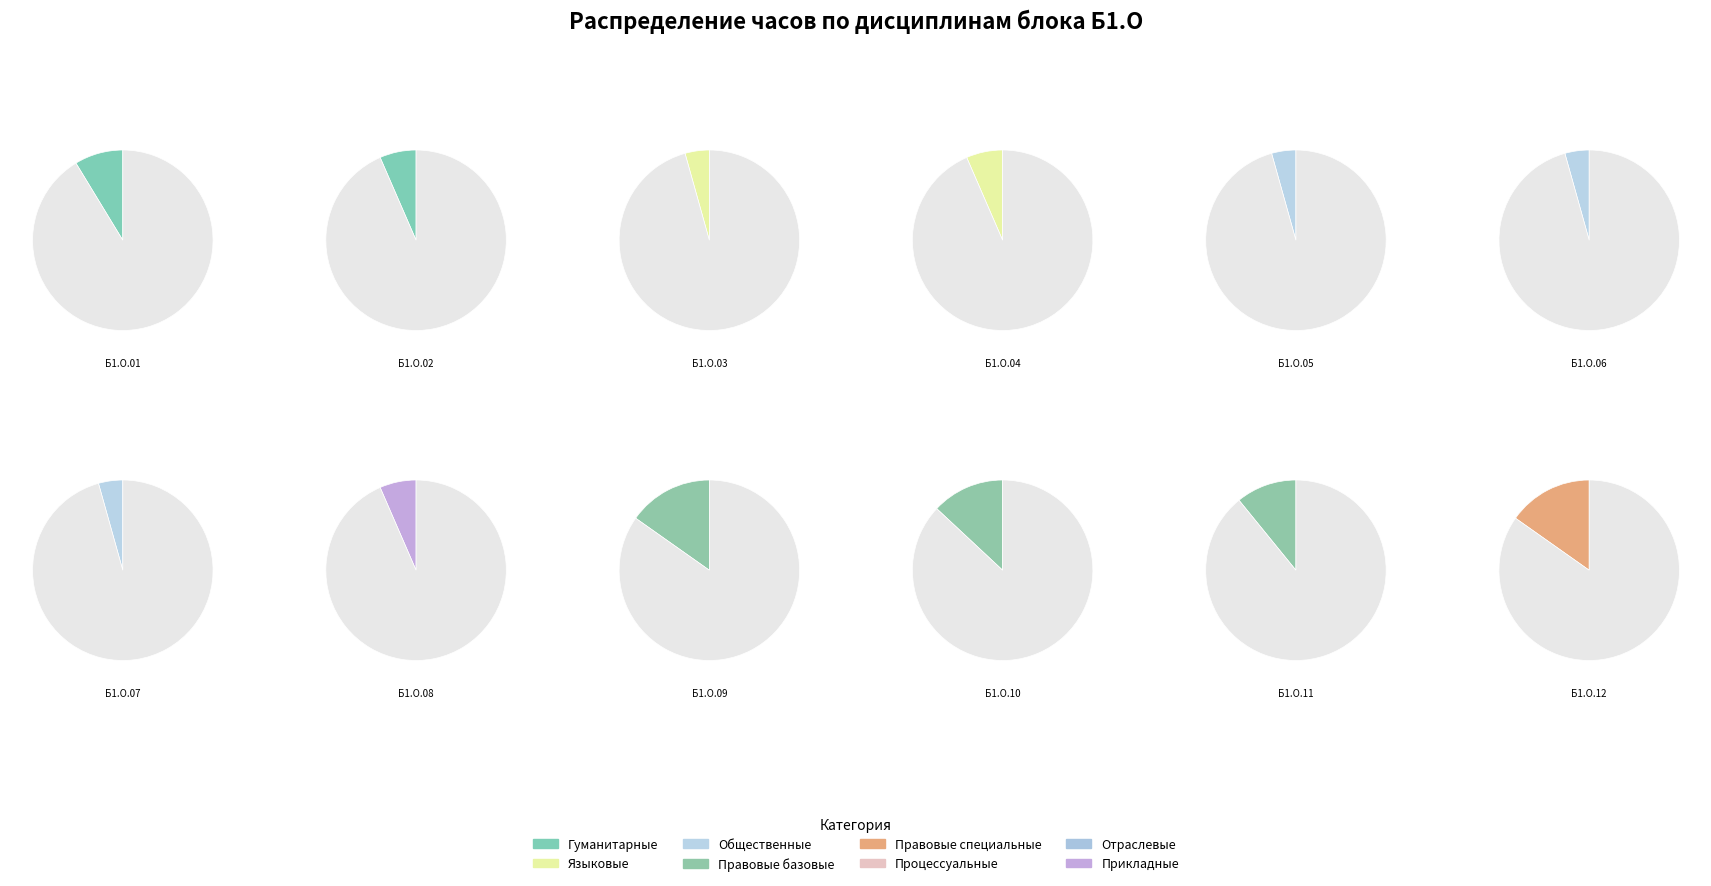

How many slices are in this pie chart?

12